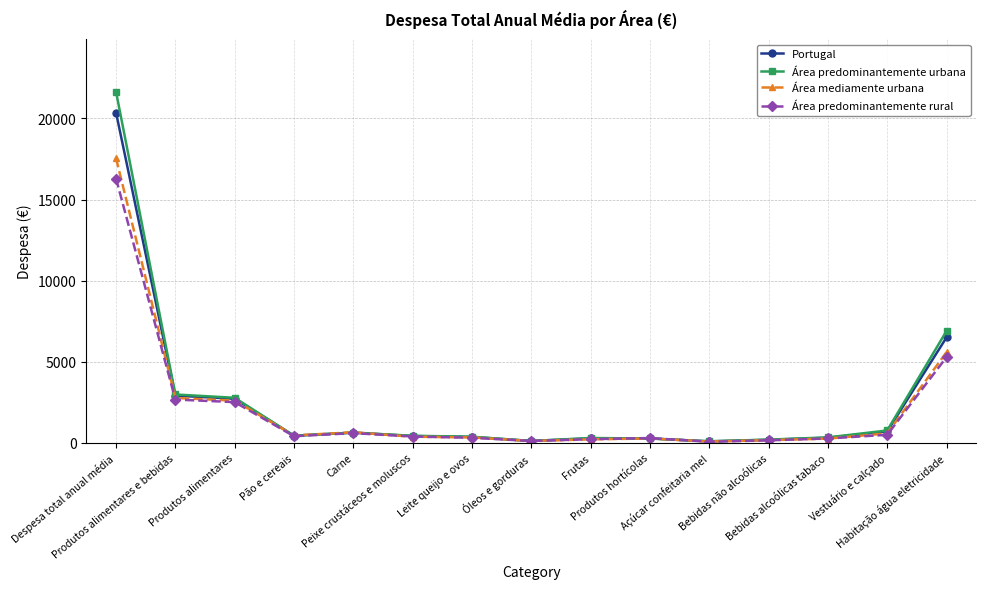

Count the number of categories in the chart.

15